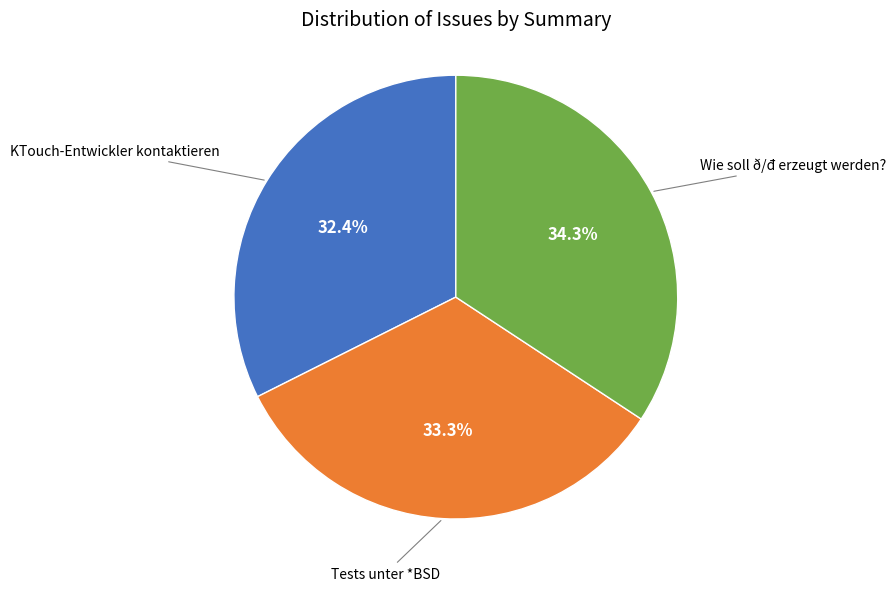

Which category has the biggest portion of the pie?

Wie soll ð/đ erzeugt werden?